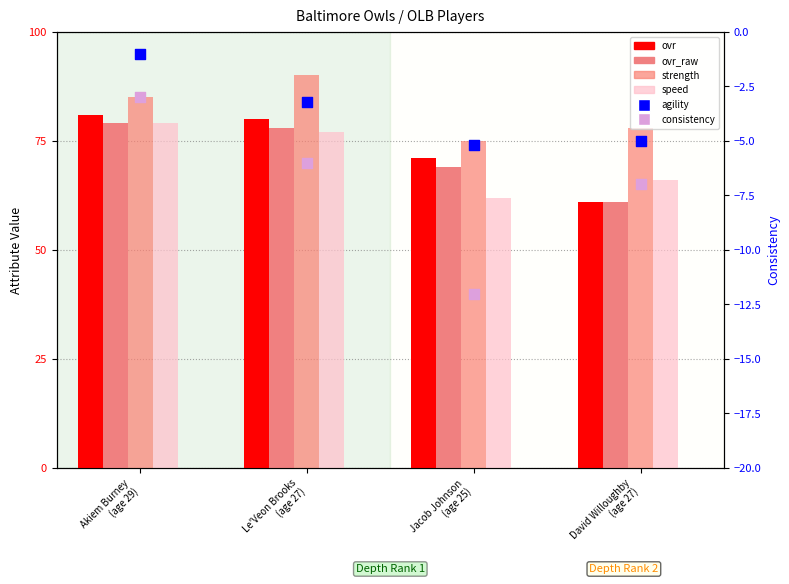

At which category is the sum across all series the highest?

Akiem Burney
(age 29)